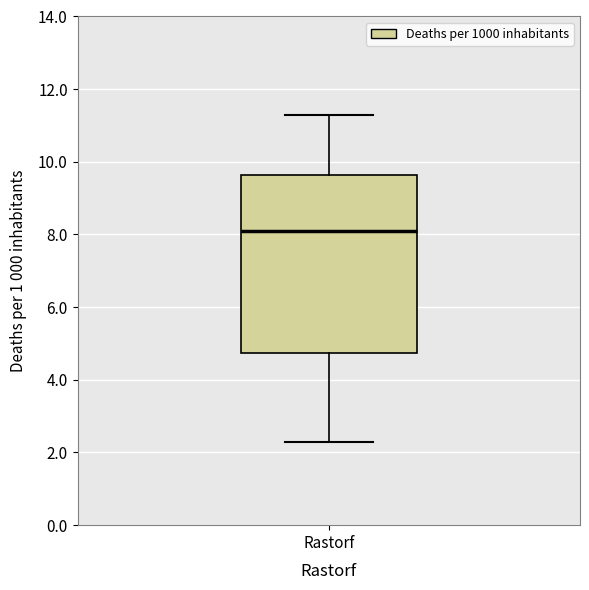

Where is the lower edge of the box for Rastorf on the y-axis? The values are not printed on the chart, so give them approximately, as read against the axis.

4.8